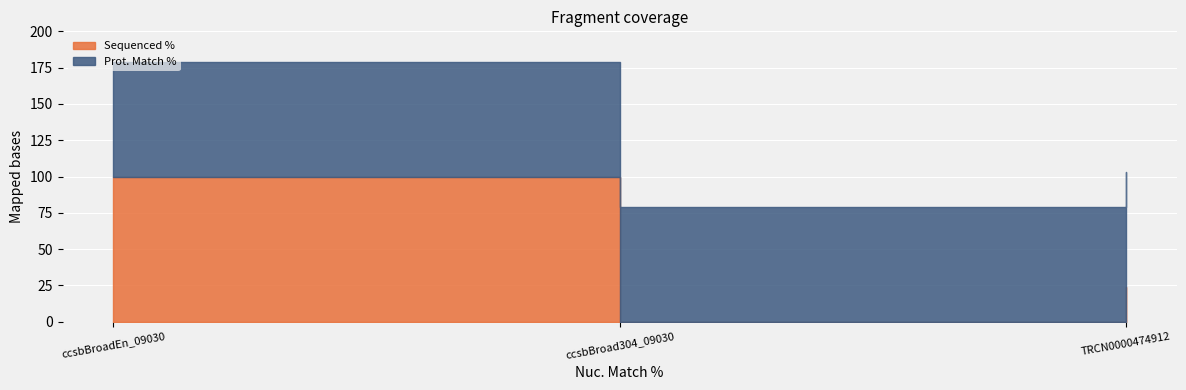

List the series in order of their overall mean, lowest first.

Sequenced %, Prot. Match %